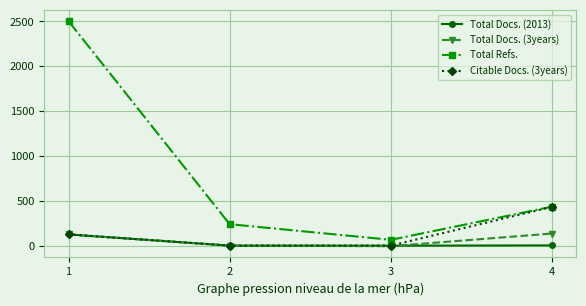

True or false: Total Docs. (3years) and Total Refs. intersect in this chart.

False